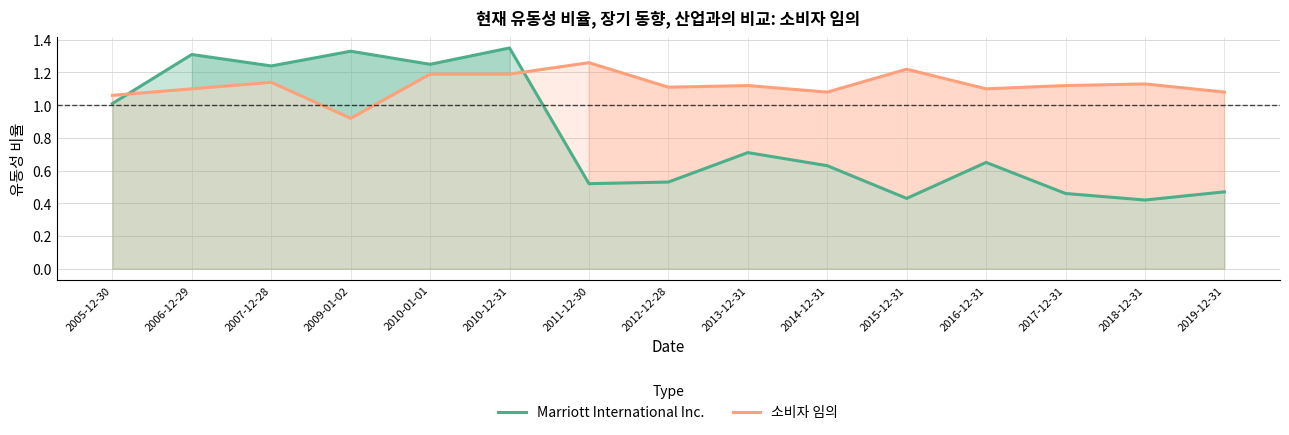

What is the difference between the 소비자 임의 values at 2013-12-31 and 2005-12-30?

0.1